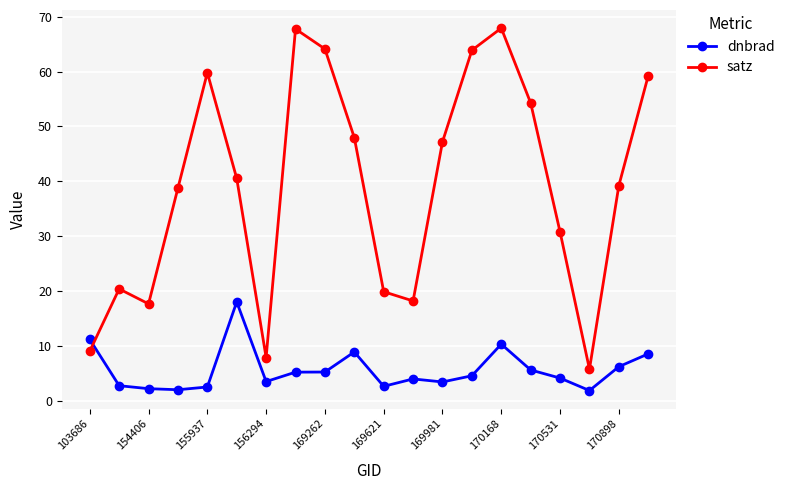

What is the value of the dnbrad point at the 14th from the left?

4.6